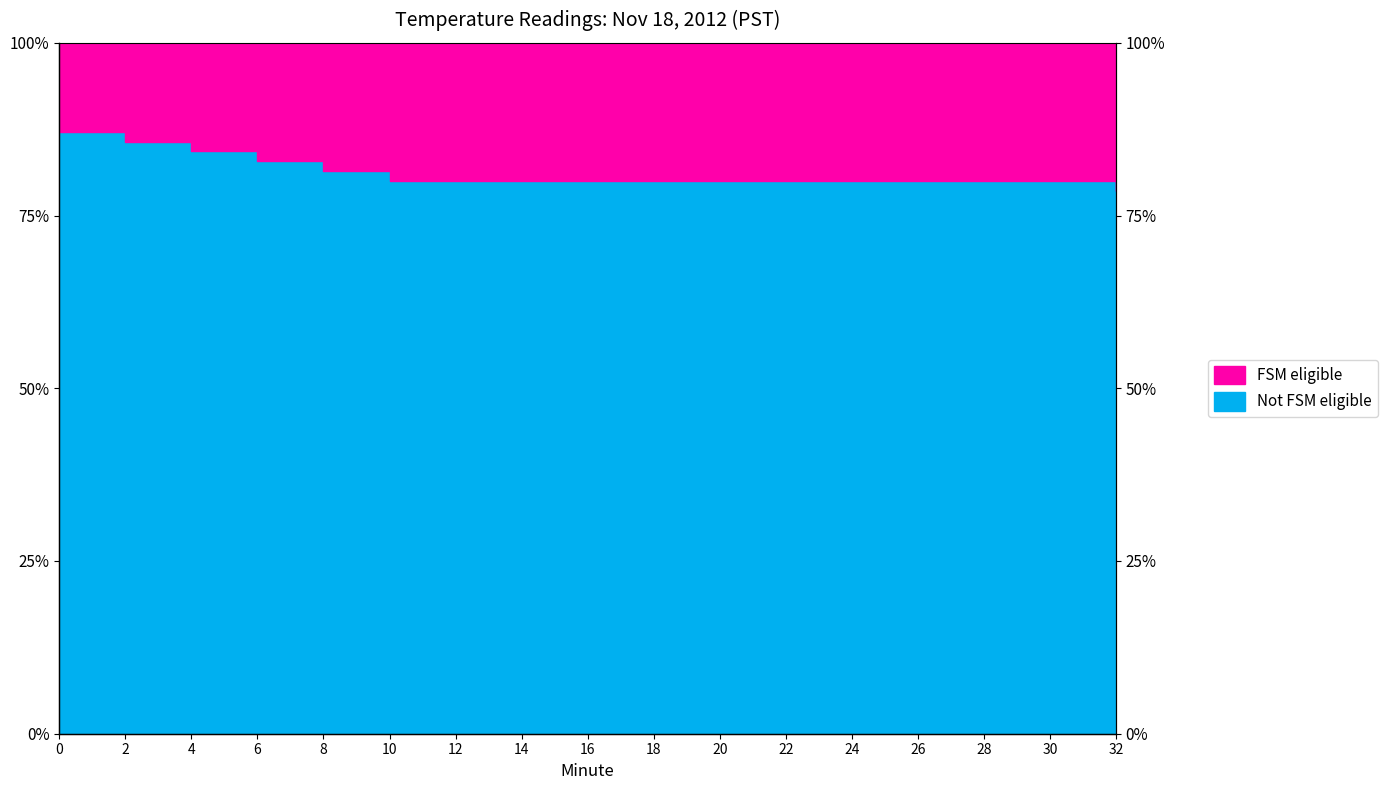

True or false: there are more than 1 points higher than both neighbors.

False